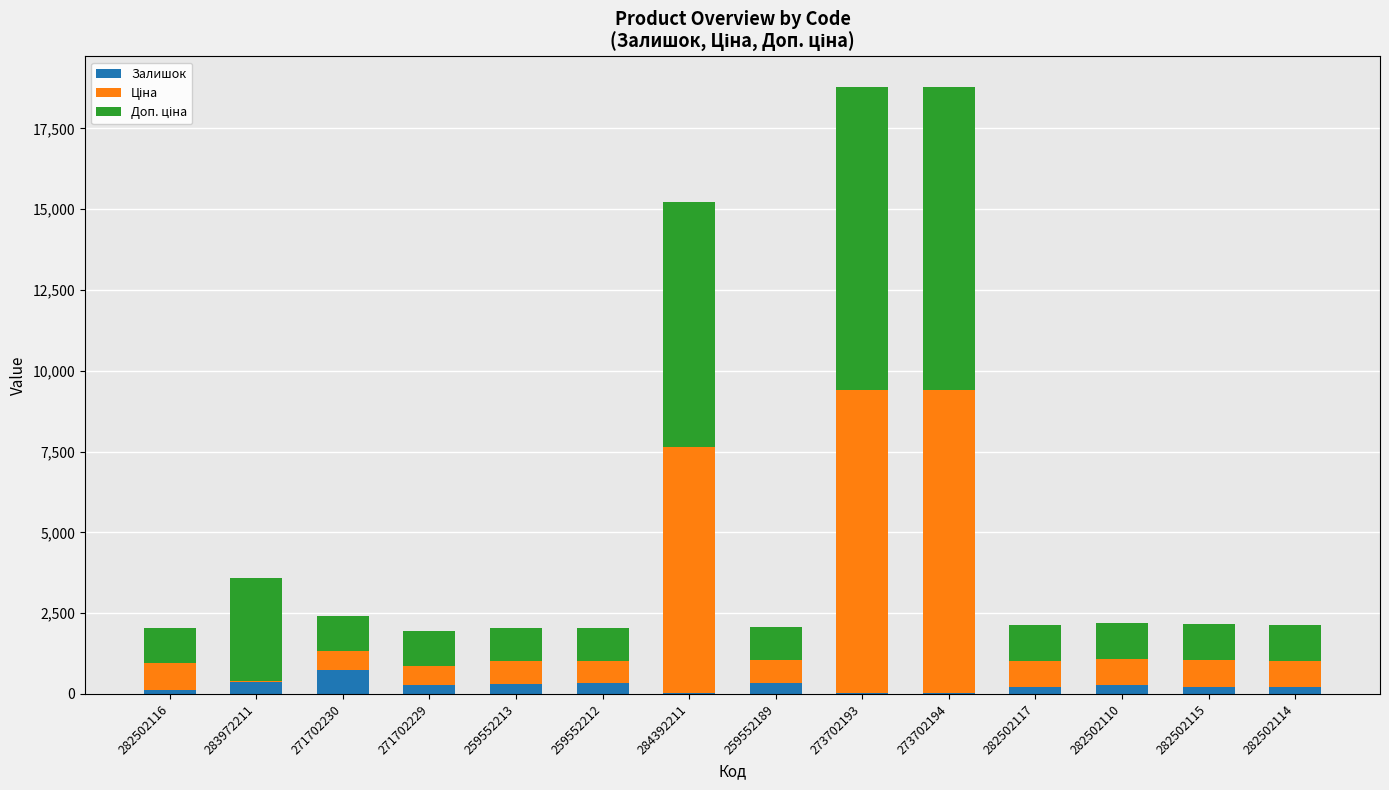

True or false: Залишок has a value of 18.0 at 273702193.

True